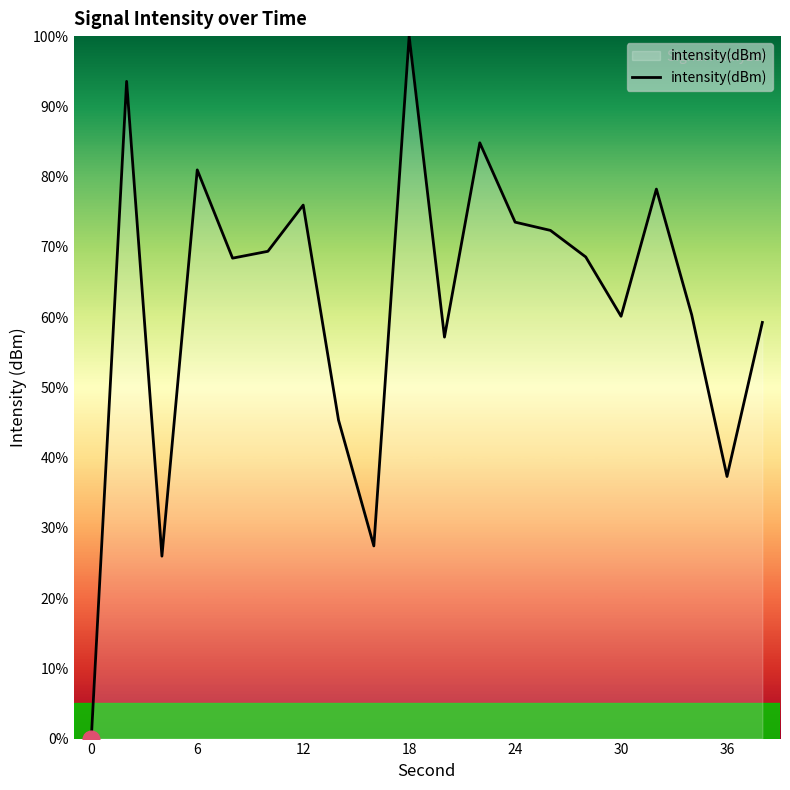

How many interior local peaks (higher than both neighbors) does the data have?

6